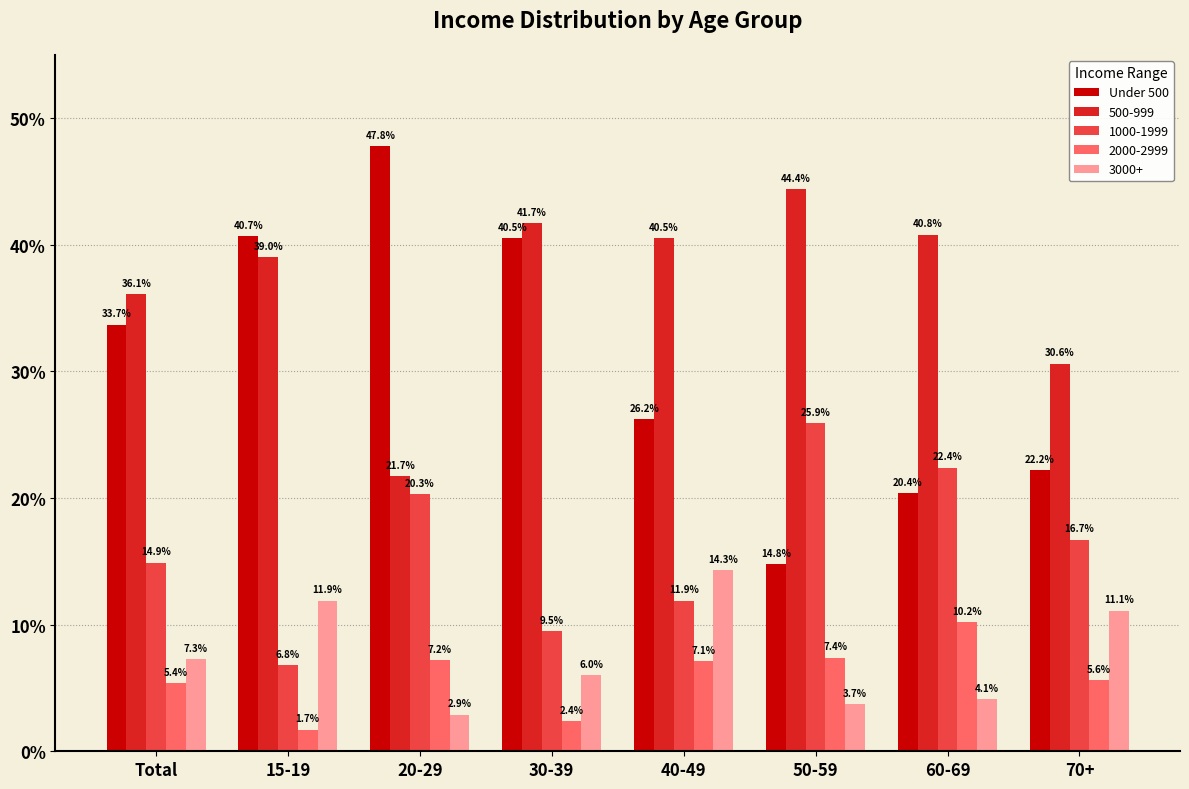

How many bars are there in total?

40